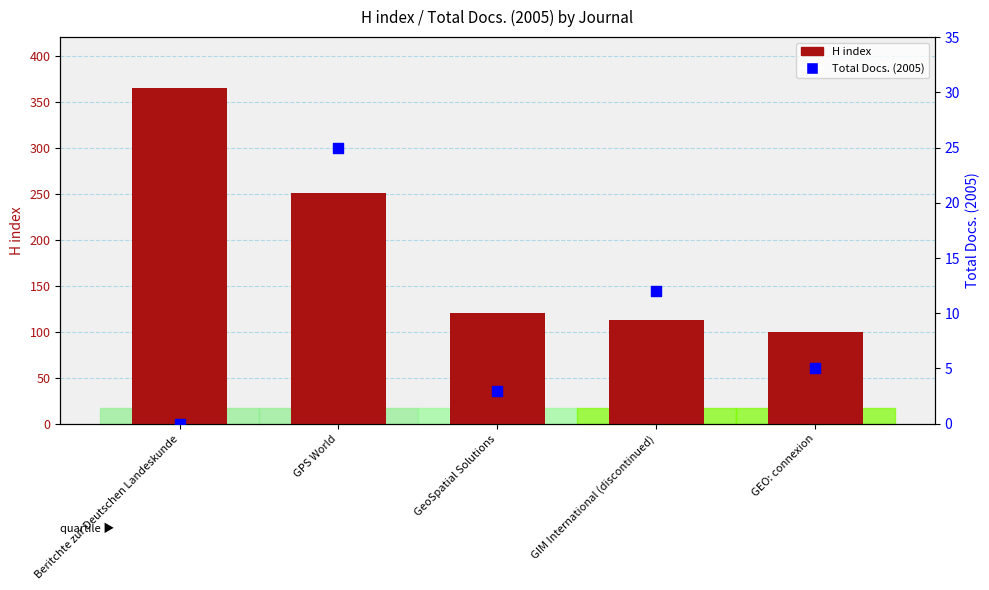

At how many categories does at least one series exceed 215?

2